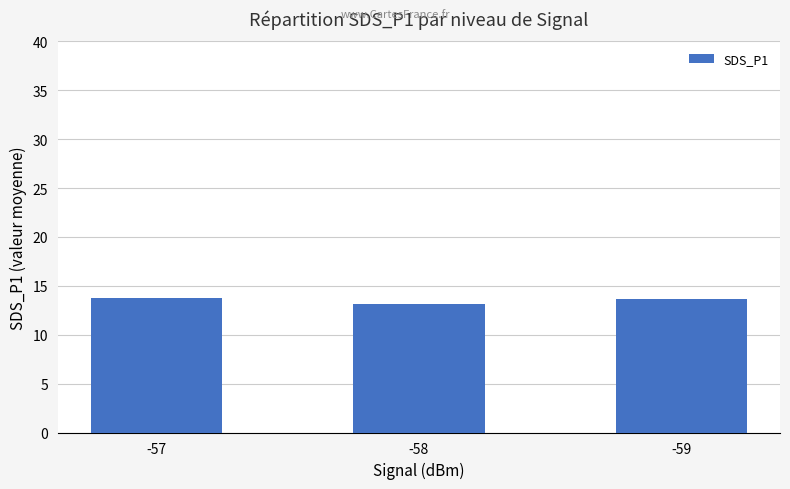

What is the value of the 3rd bar from the left?

13.6